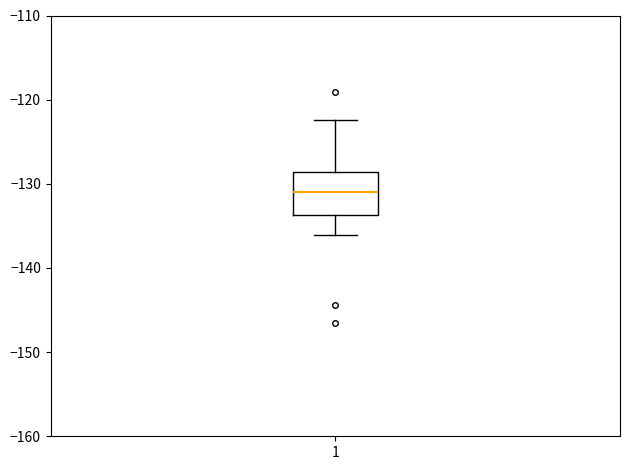

Read this box plot against the y-axis: the position of the median line, the range covered by the box, and the ends of both whiskers. The values are not printed on the chart, so give them approximately, as read against the axis.

median -131, box -134 to -129, whiskers -136 to -122